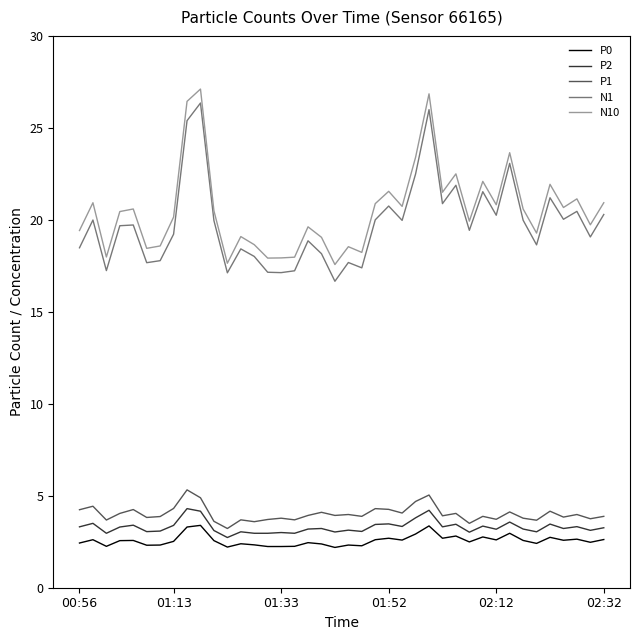

What are all the series names shown in the legend?

P0, P2, P1, N1, N10